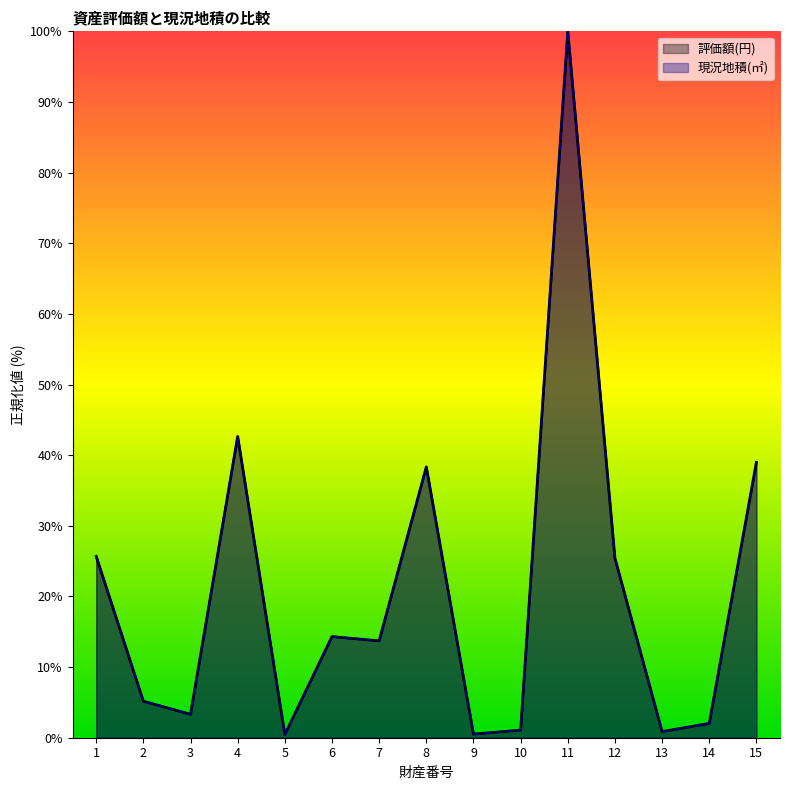

Reading left to right, extract all data points from this chart.

評価額(円): 25.7	5.2	3.3	42.6	0.5	14.3	13.7	38.3	0.5	1.1	100.0	25.4	0.9	2.0	39.0
現況地積(㎡): 25.7	5.2	3.3	42.6	0.5	14.3	13.7	38.3	0.5	1.1	100.0	25.4	0.9	2.0	39.0